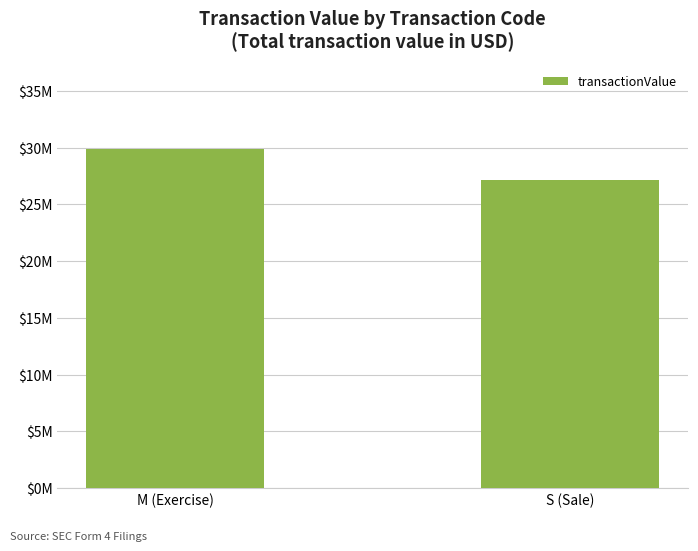

List the labels in order of value, smallest first.

S (Sale), M (Exercise)